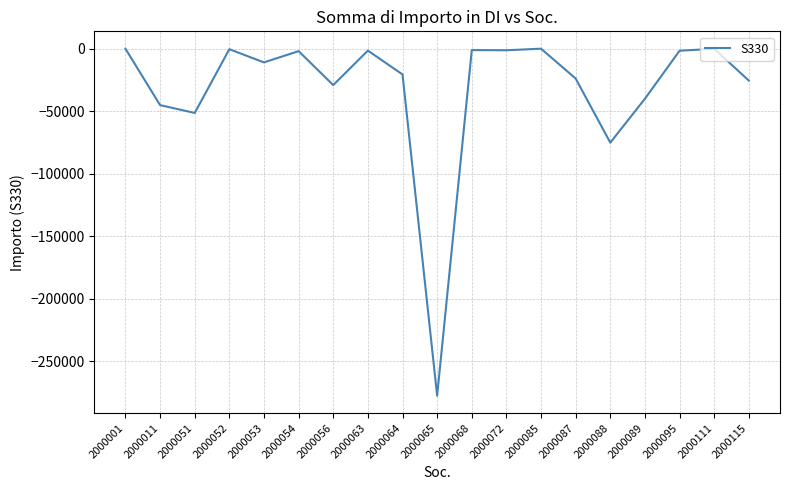

The chart shows a value of -277571.1 at 2000065. True or false?

True